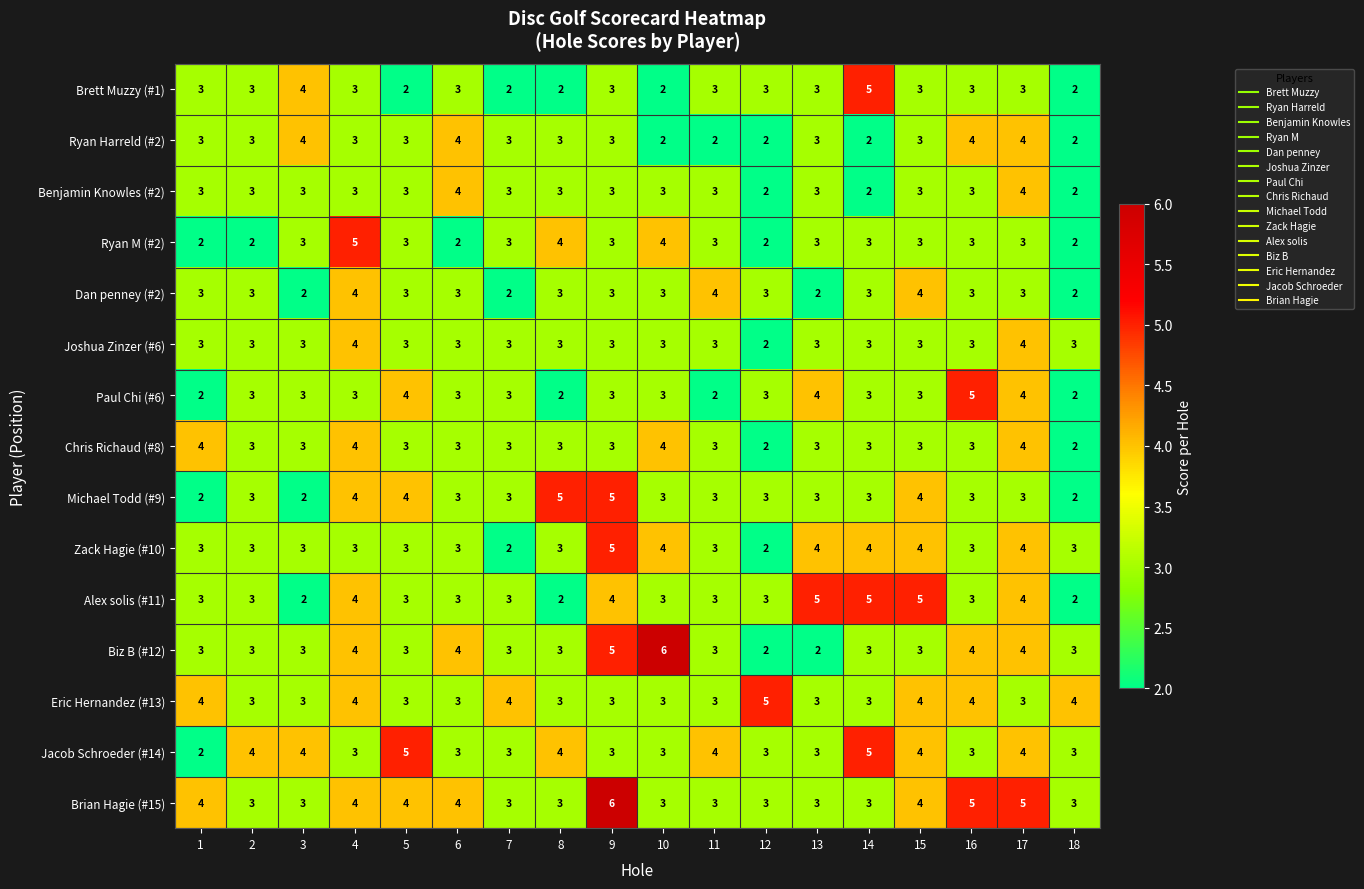

What is the approximate value of Brian Hagie (#15) at 3?

3